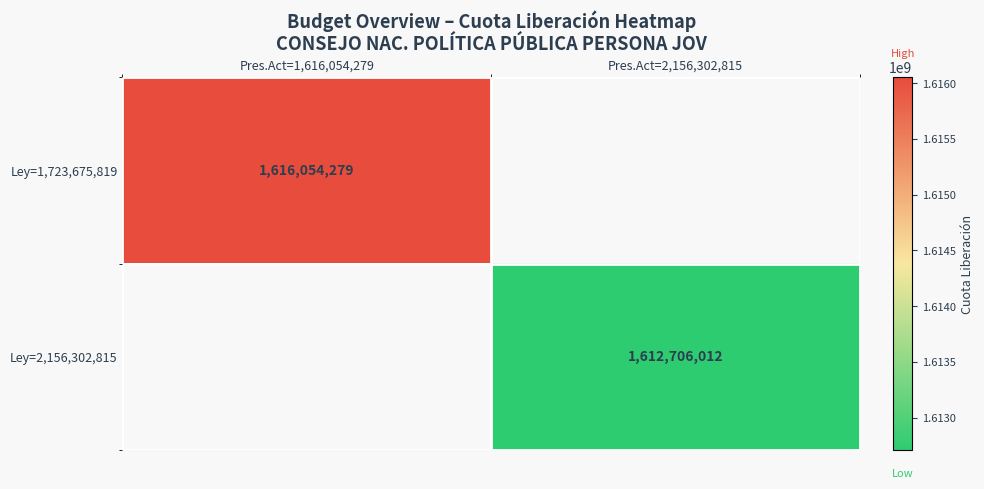

Which category has the lowest value across all series?

Pres.Act=2,156,302,815